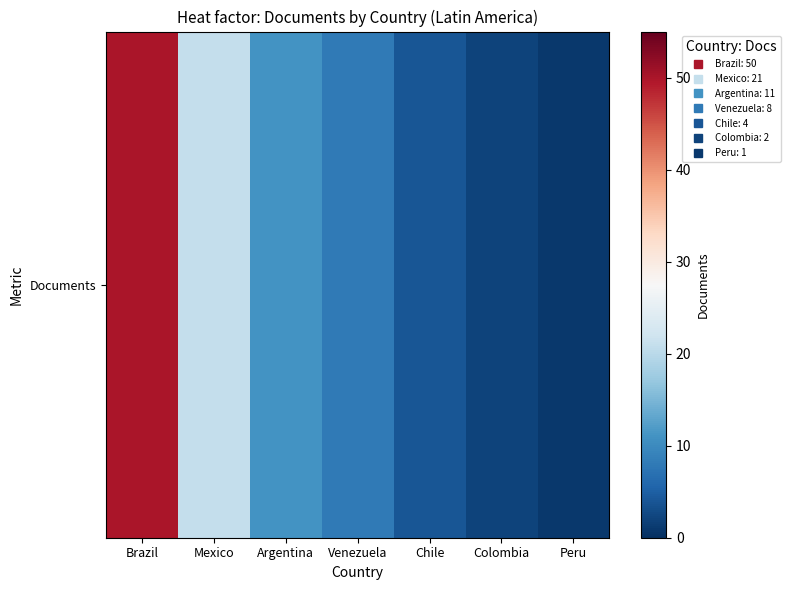

Reading left to right, transcribe all the data shown in this chart.

Brazil=50	Mexico=21	Argentina=11	Venezuela=8	Chile=4	Colombia=2	Peru=1